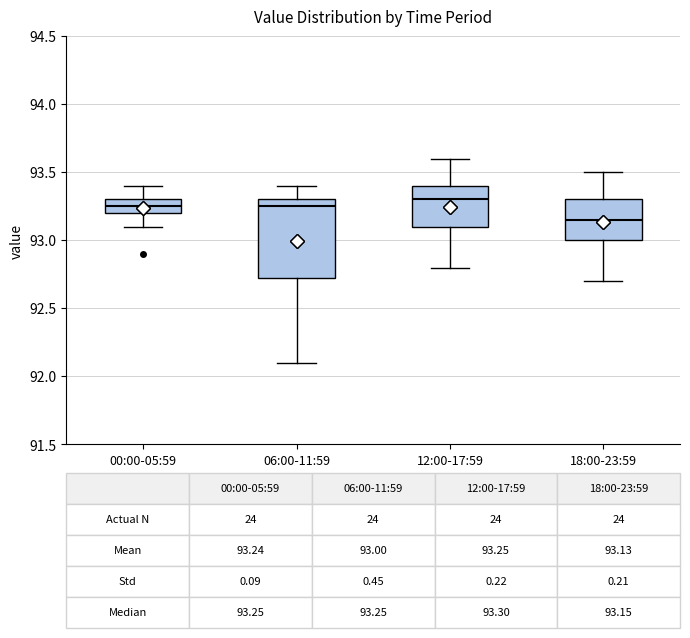

Which box is the tallest, from its lower edge to its upper edge?

06:00-11:59